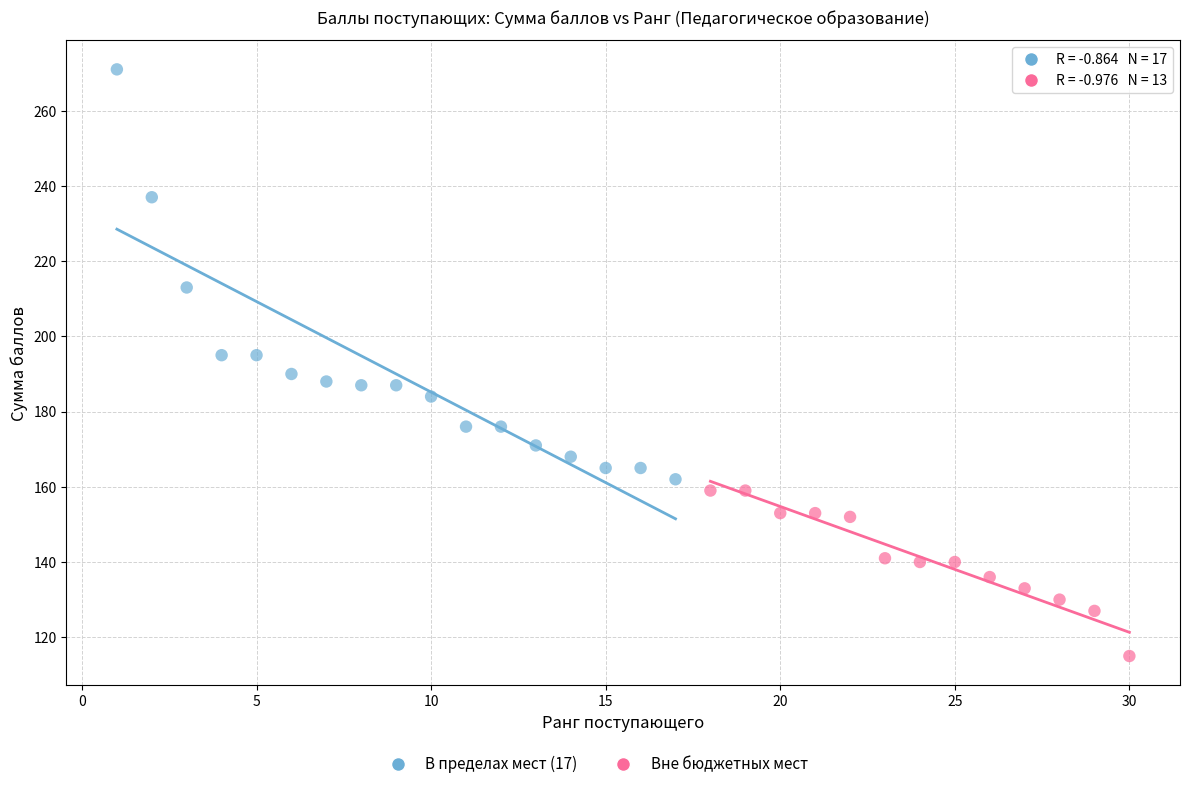

Which series has the widest spread of Y values?

В пределах мест (17)